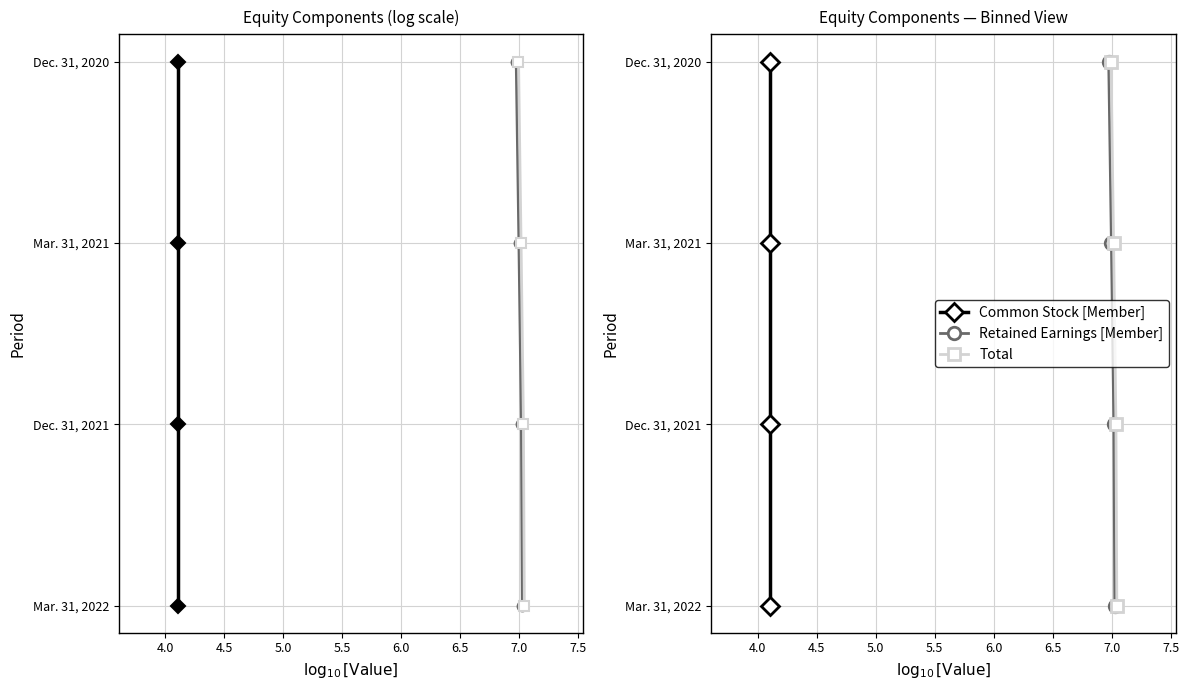

Is it true that Retained Earnings [Member] equals 3 at 4.5?

False